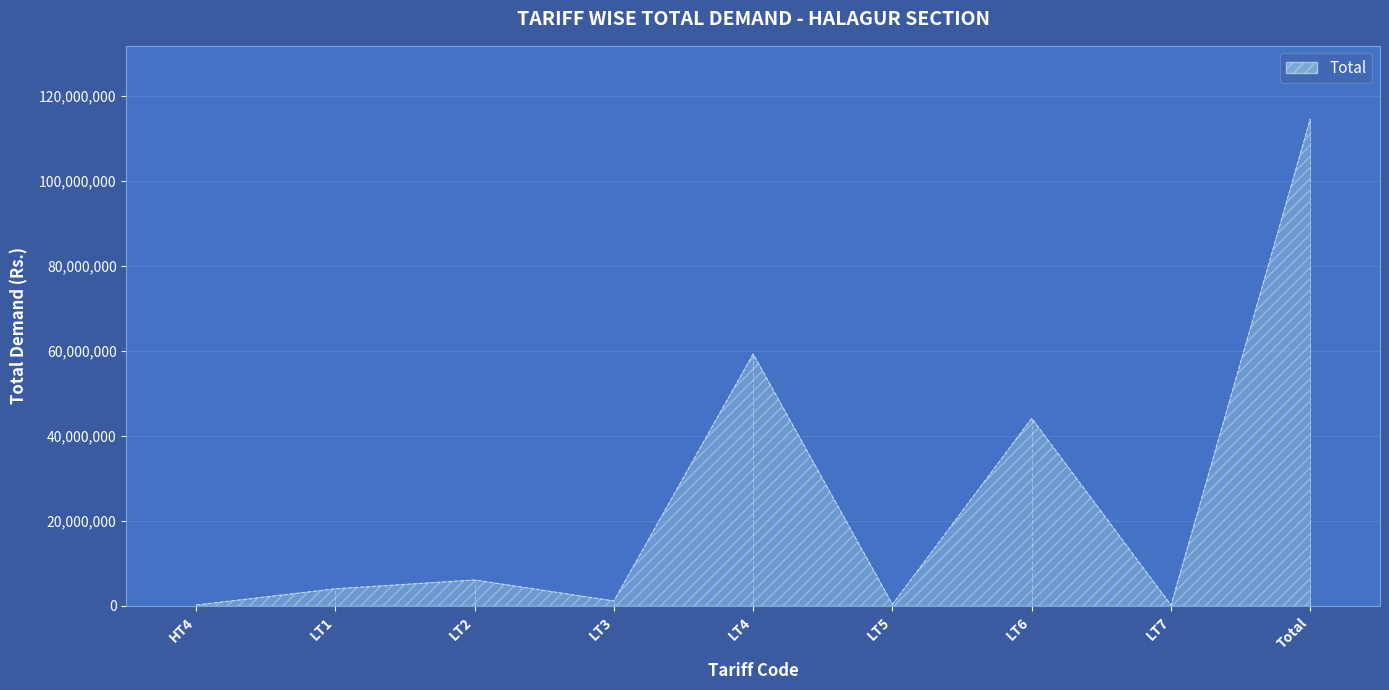

Is it true that the value at LT4 is 103399623.4?

False